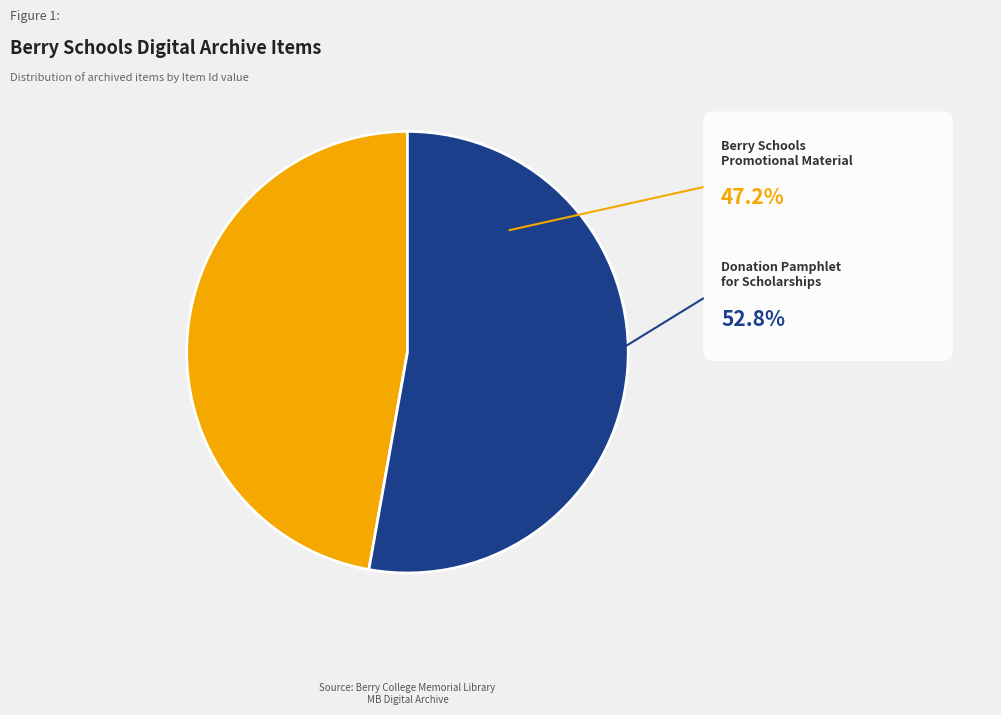

Count the number of slices in the pie.

2